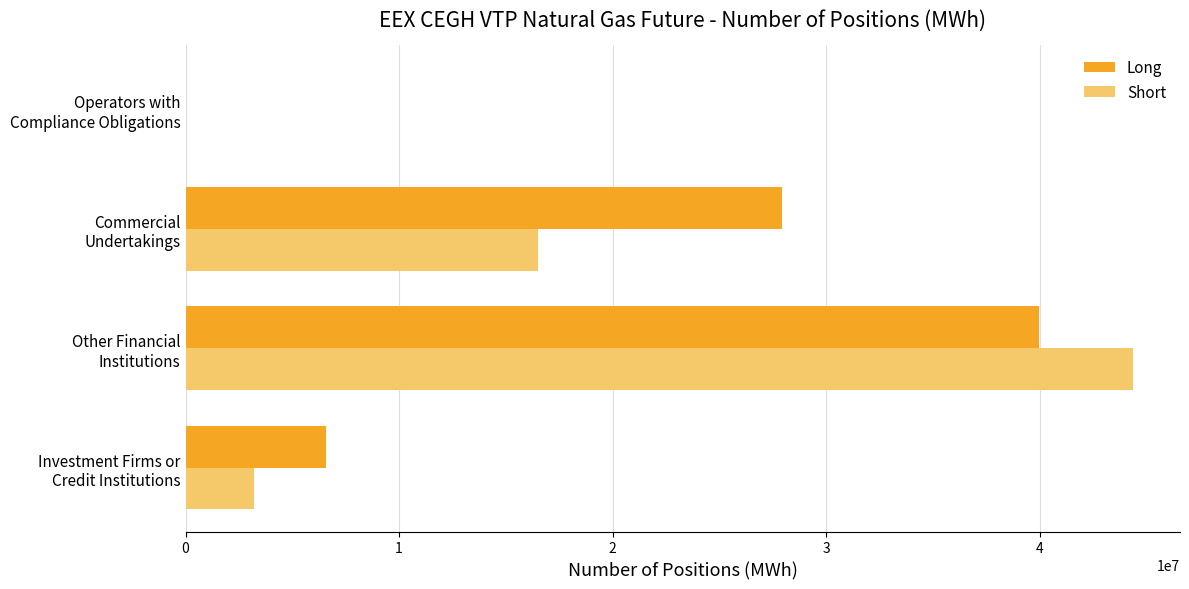

Which series has the largest total across all categories?

Long